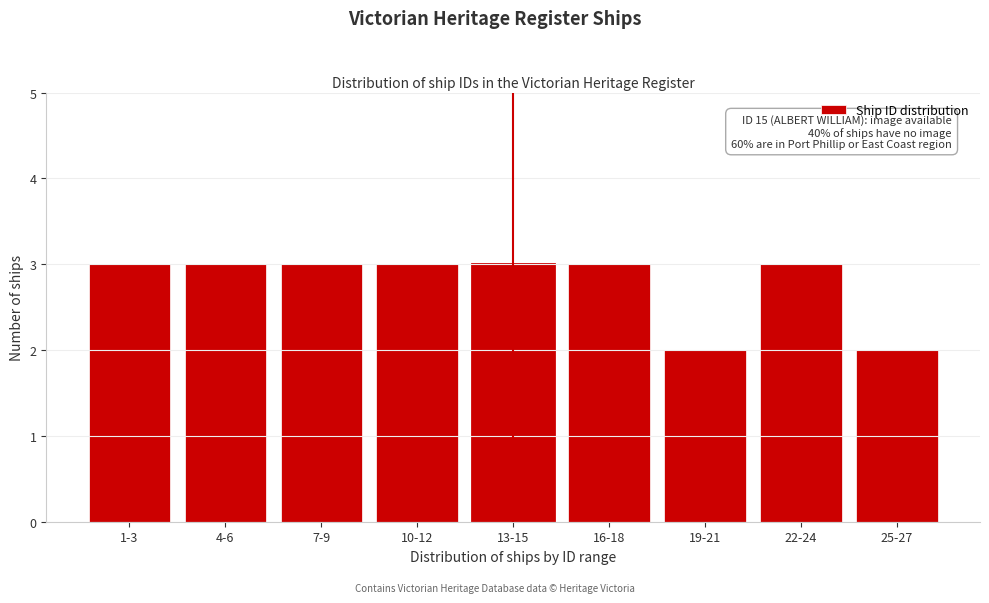

Reading left to right, extract all data points from this chart.

3	3	3	3	3	3	2	3	2